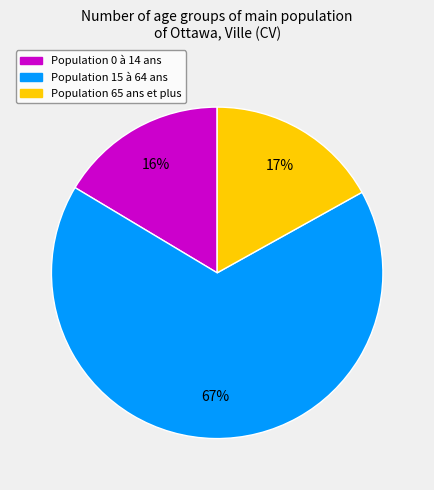

Does any single category account for the majority?

Yes